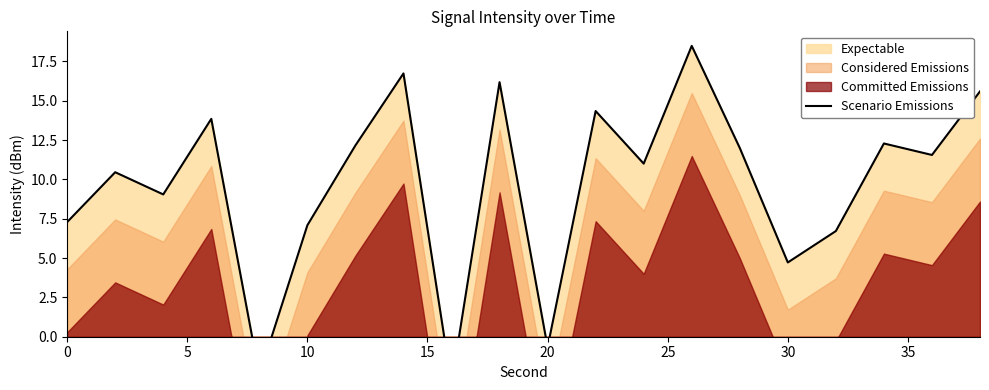

Reading left to right, extract all data points from this chart.

7.3	10.5	9.0	13.8	-2.4	7.1	12.2	16.7	-3.0	16.2	-0.7	14.3	11.0	18.5	12.0	4.7	6.7	12.3	11.5	15.6